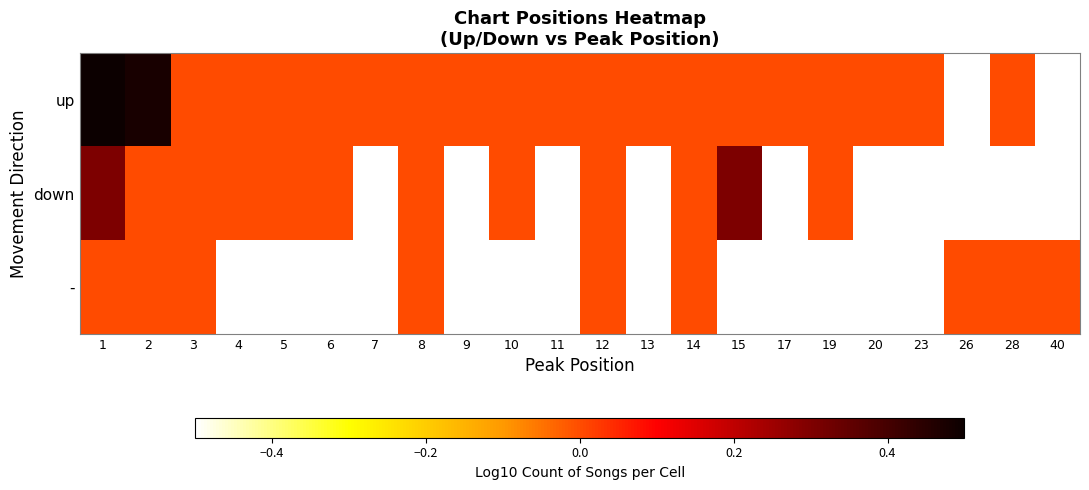

At which label is - closest to 0?

1